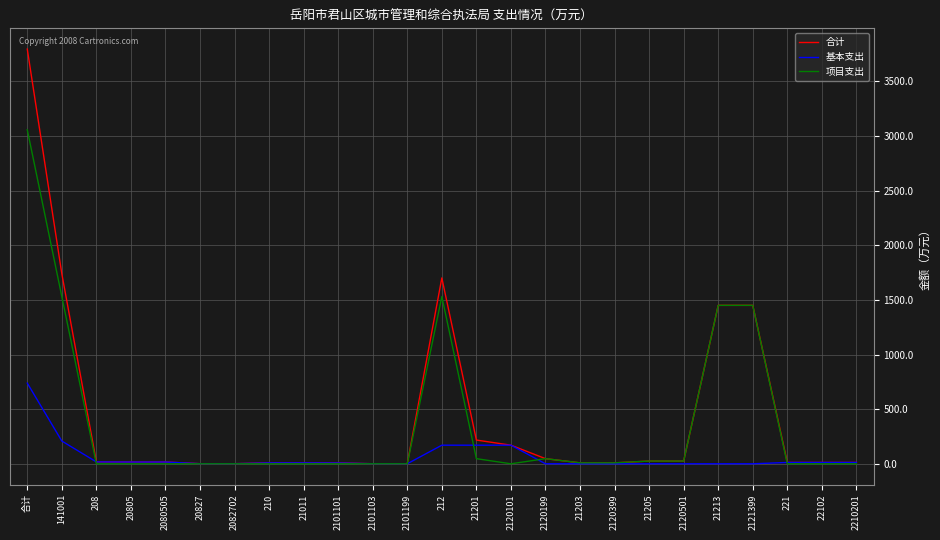

What are all the series names shown in the legend?

合计, 基本支出, 项目支出